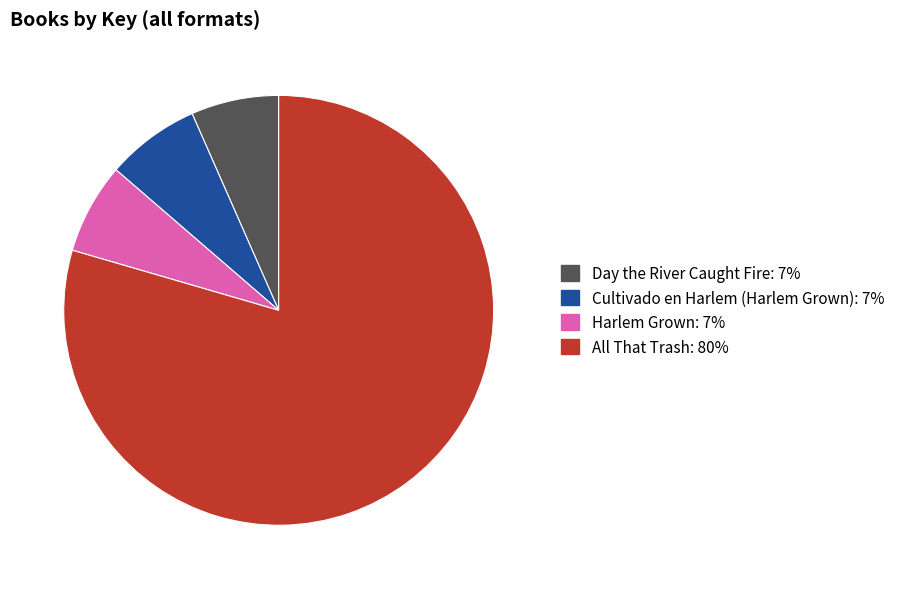

Is it true that Cultivado en Harlem (Harlem Grown) is 7% of the pie?

True